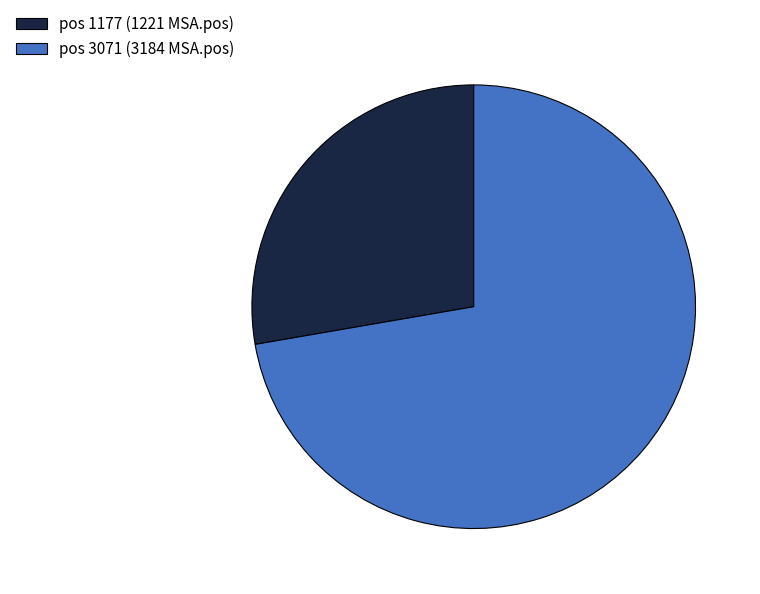

Is there any slice that represents more than half of the pie?

Yes